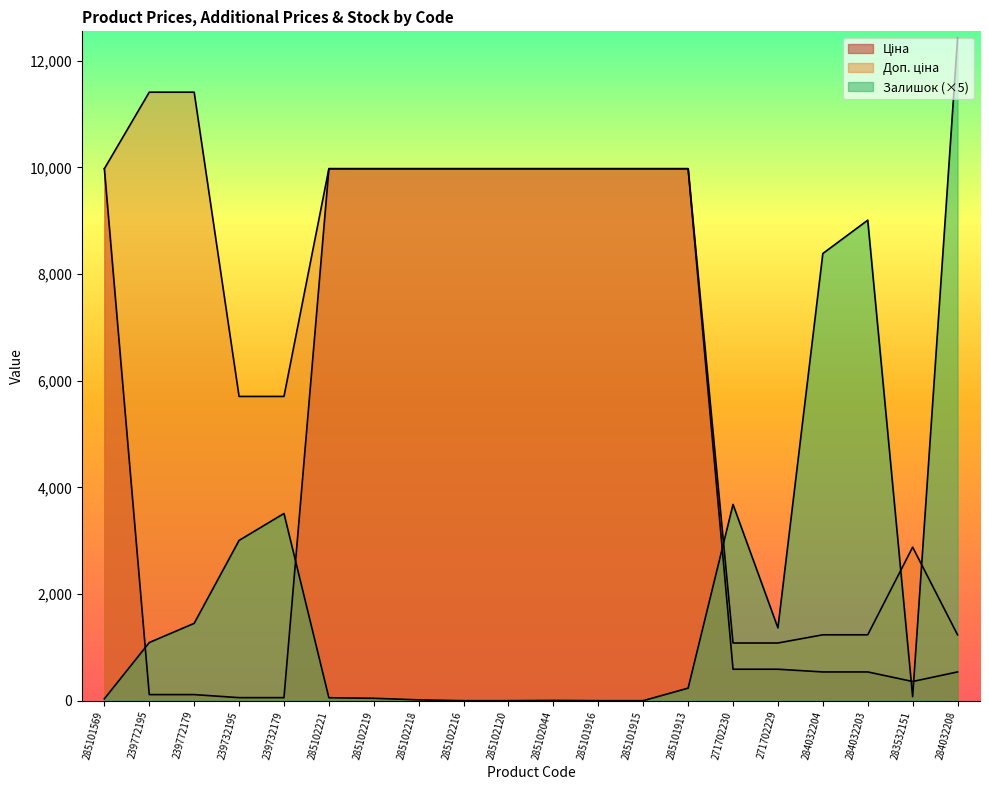

What is the value of the Залишок point at the 2nd from the left?

1090.0